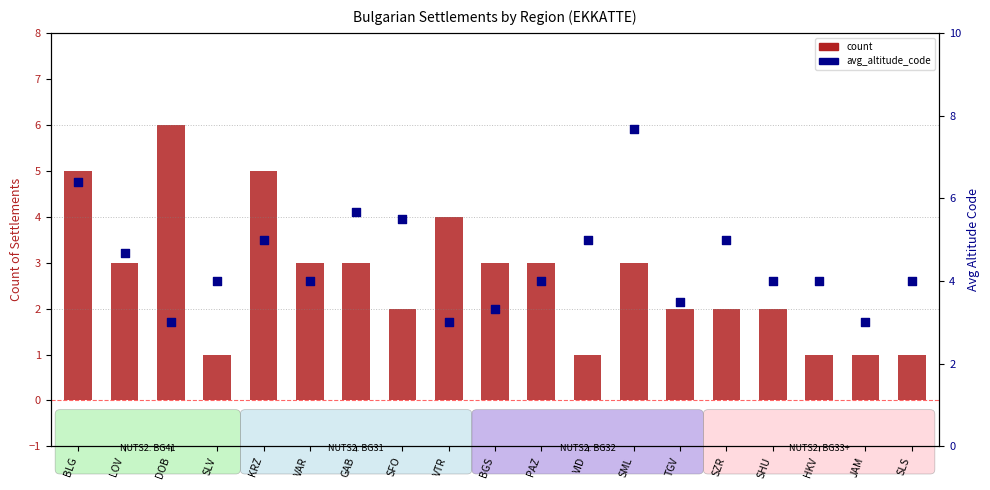

At how many categories does at least one series exceed 5?

5